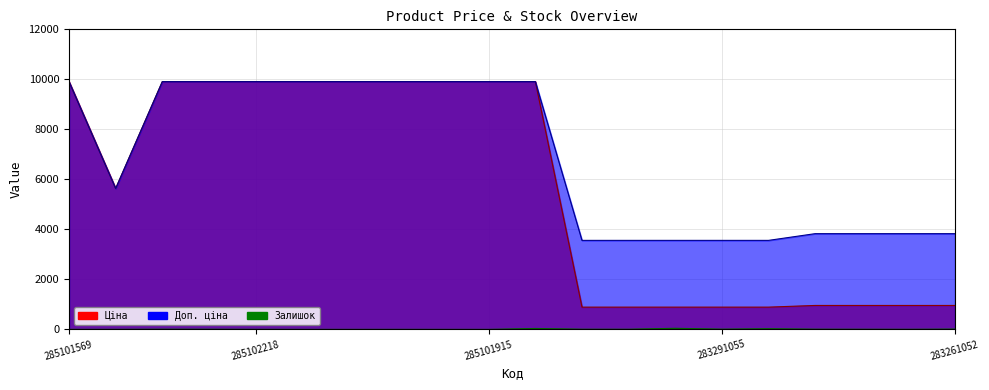

How many interior local valleys does the Залишок series have?

3